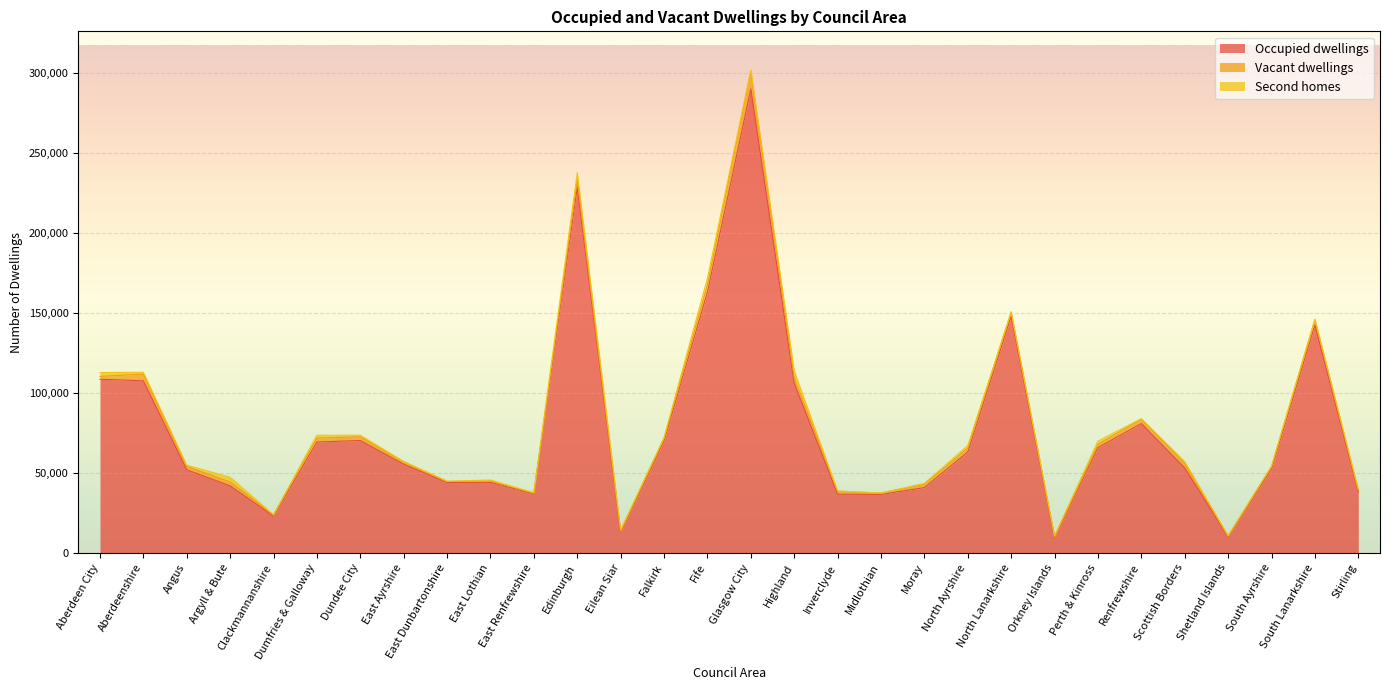

How many values in the Occupied dwellings series exceed 55532?

14